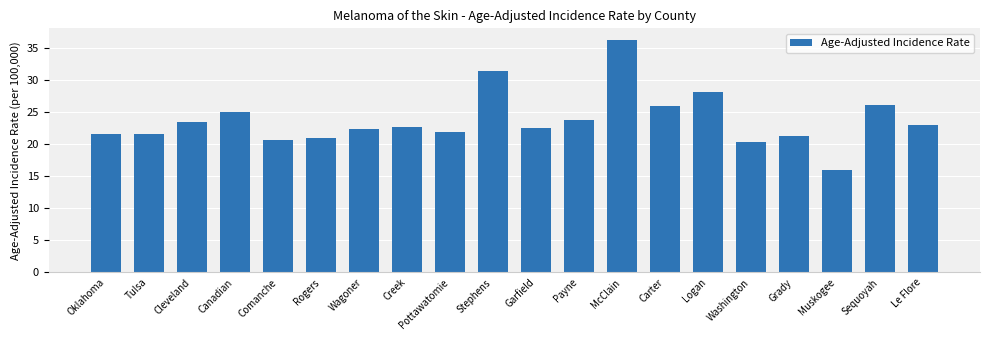

How many data points are less than 22?

8